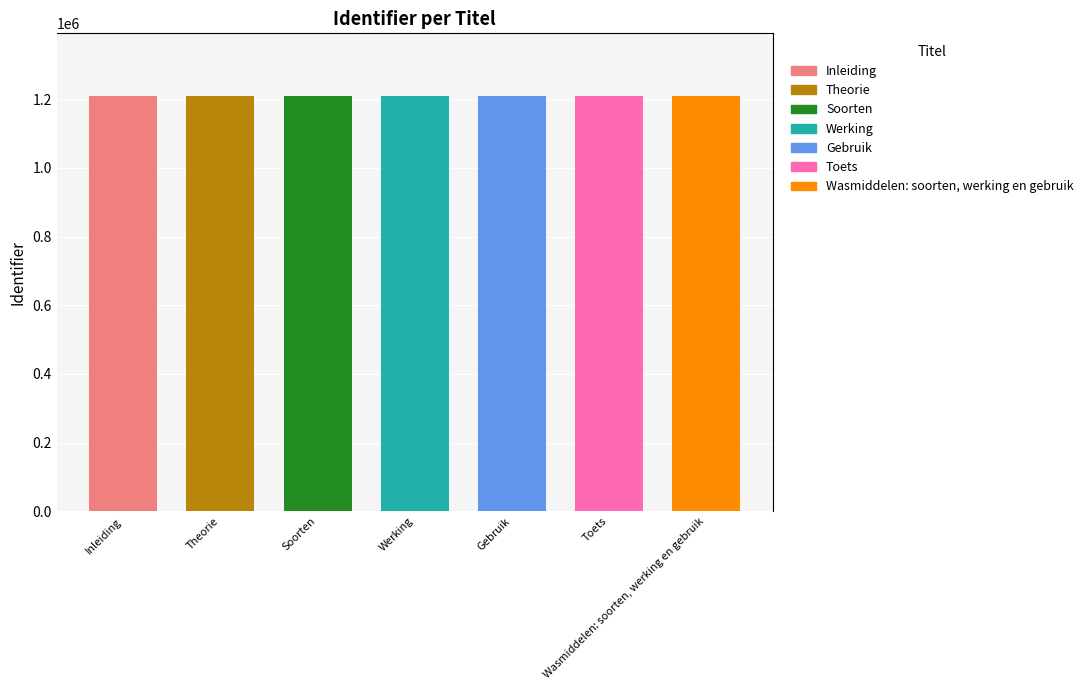

What is the ratio of the value at Werking to the value at Wasmiddelen: soorten, werking en gebruik?

1.0